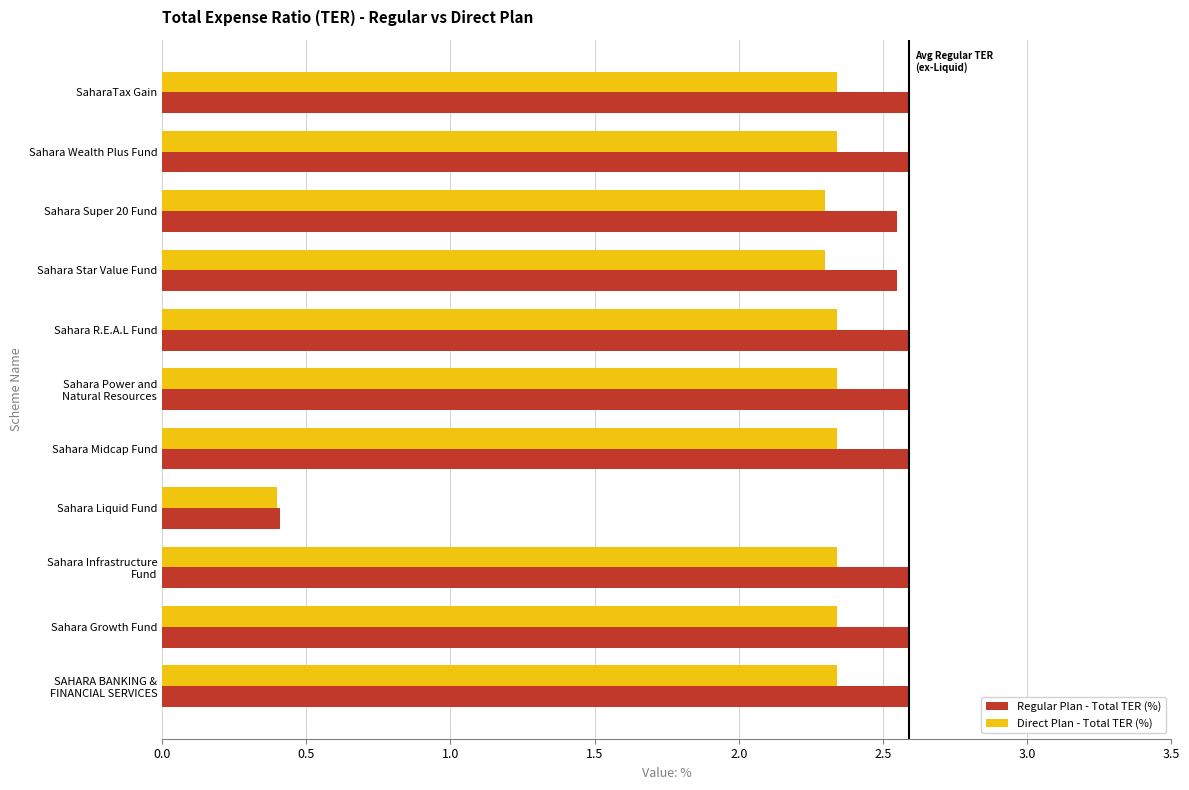

Where is Direct Plan - Total TER (%) nearest to the value 1?

Sahara Liquid Fund